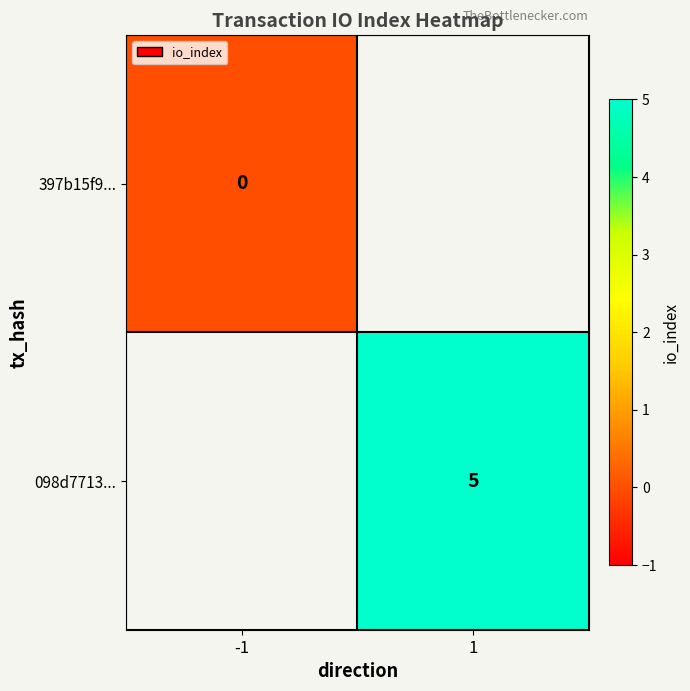

Which label corresponds to the smallest value in the chart?

-1